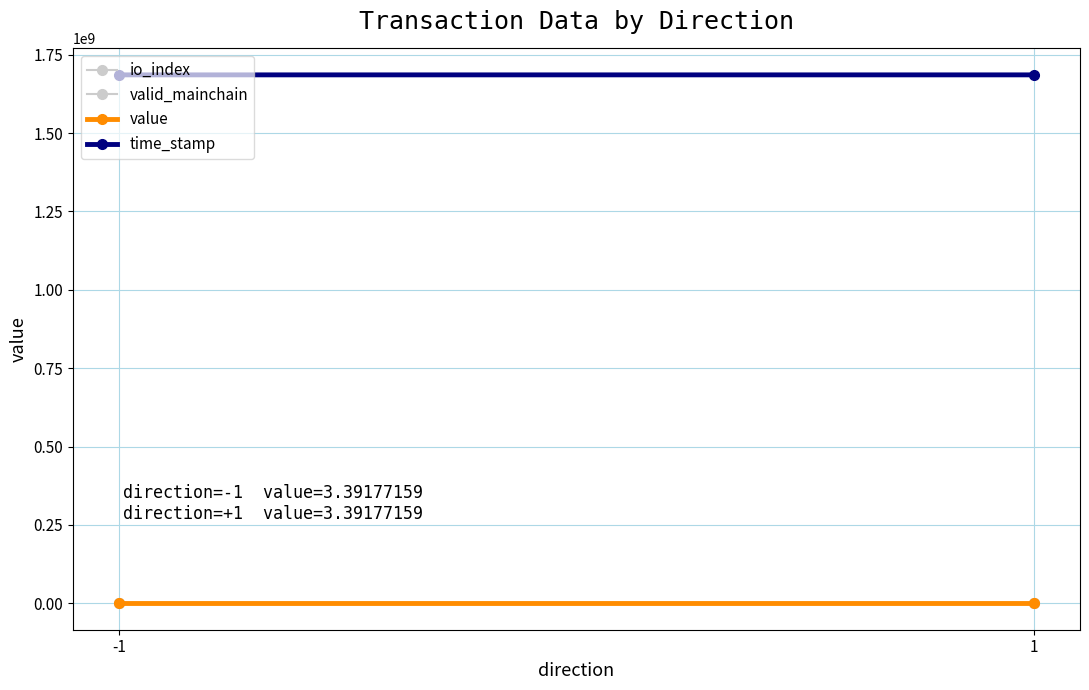

How many data points in time_stamp are less than 1685557138?

1